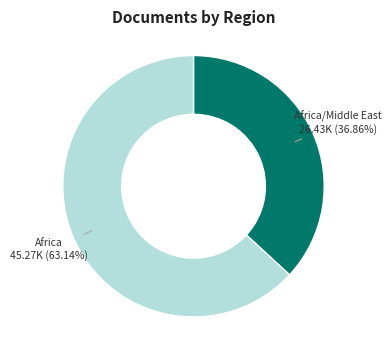

Is there a majority slice in this chart?

Yes